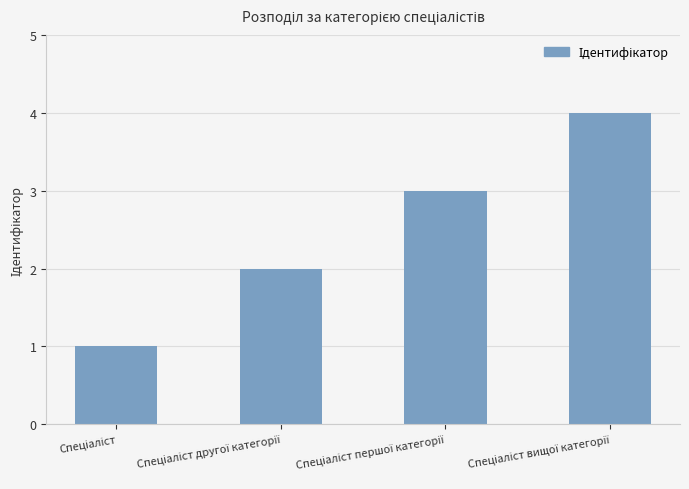

What is the greatest value displayed?

4